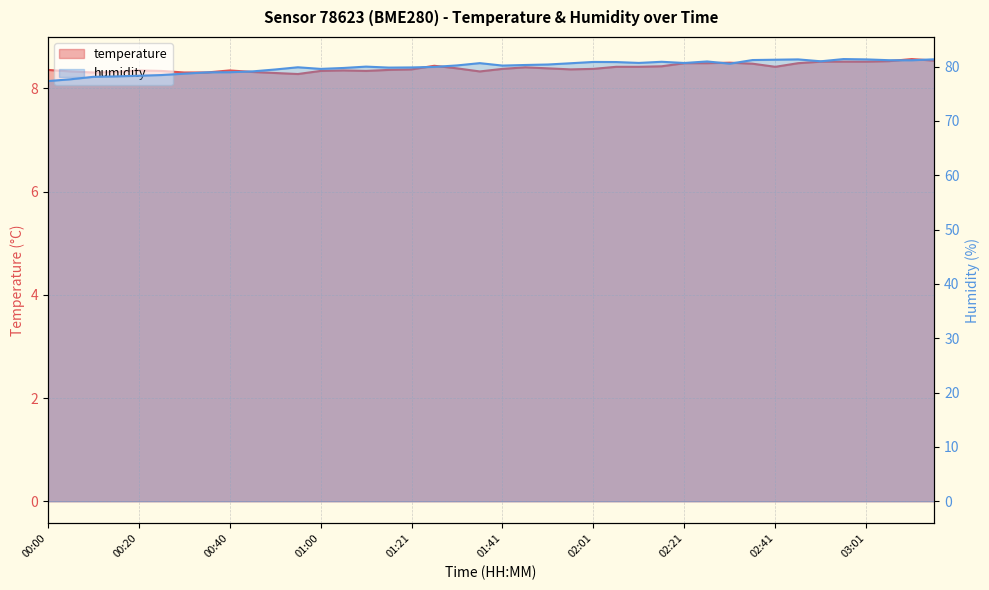

Which has a higher value, 01:31 or 02:36?

02:36